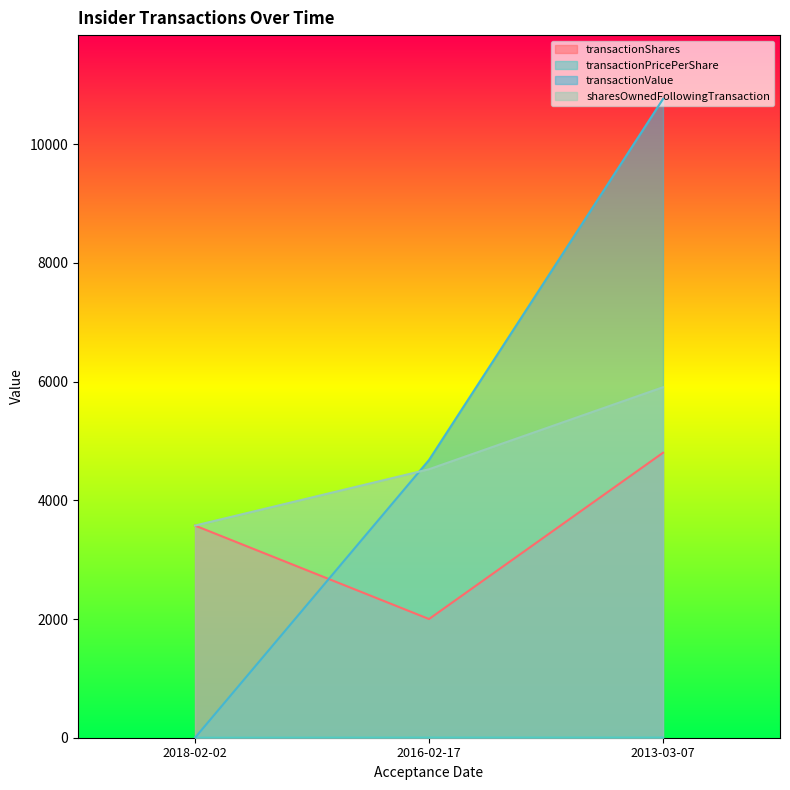

True or false: transactionPricePerShare has a value of 0.0 at 2018-02-02.

True